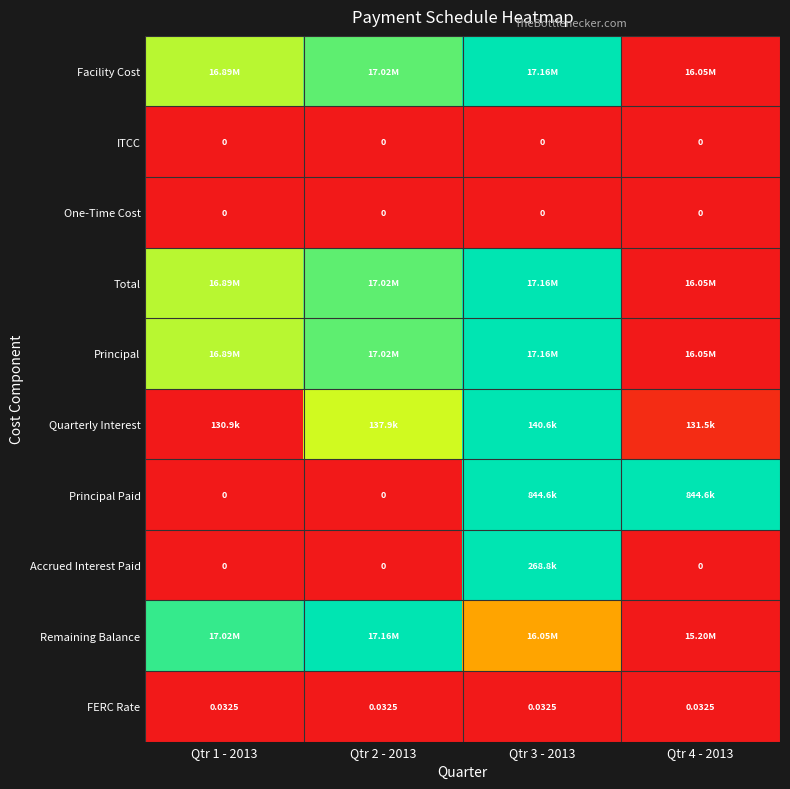

True or false: Accrued Interest Paid has a value of 0.0 at Qtr 2 - 2013.

True